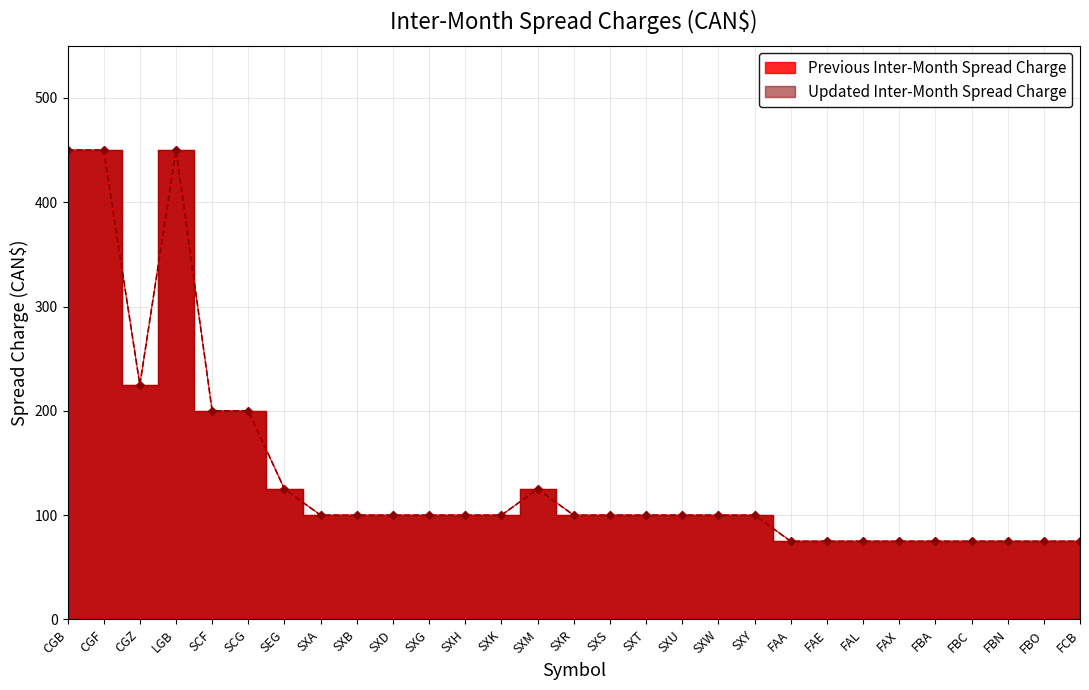

At which category does the chart reach its peak across all series?

CGB